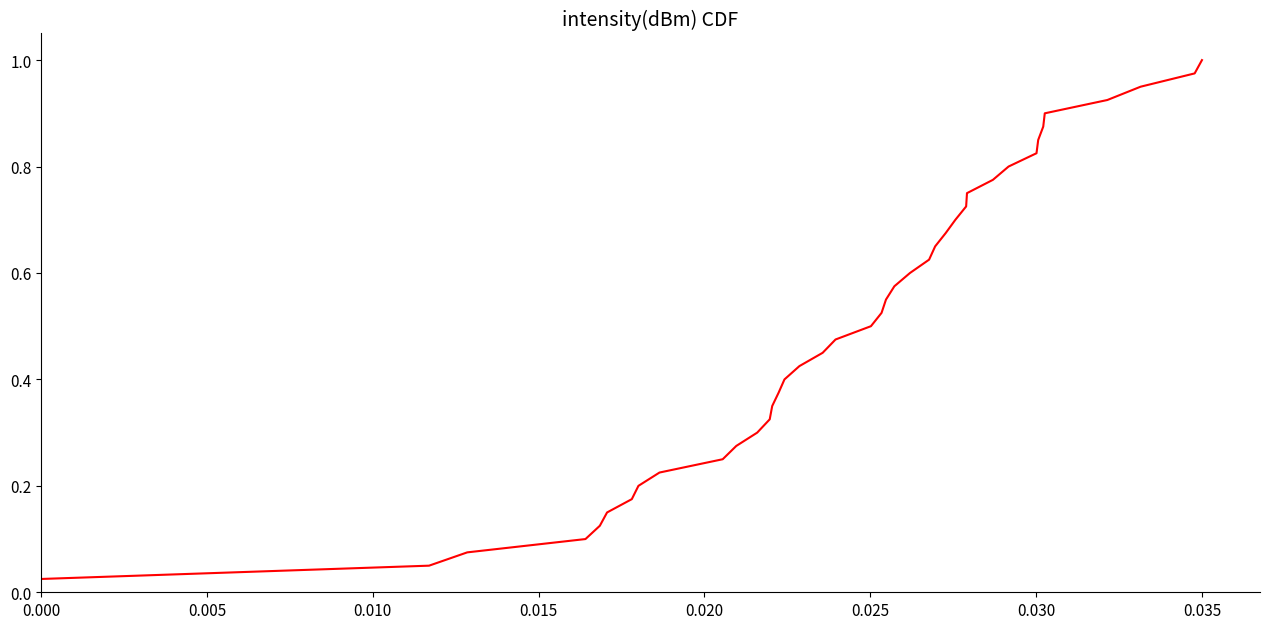

Is this an area chart (filled region under the line)?

No